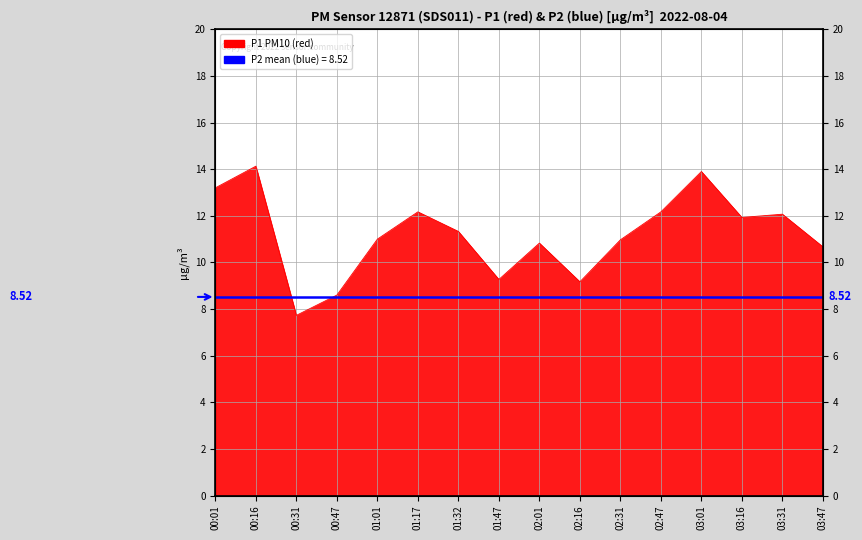

List the labels in order of value, largest first.

00:16, 03:01, 00:01, 01:17, 02:47, 03:31, 03:16, 01:32, 01:01, 02:31, 02:01, 03:47, 01:47, 02:16, 00:47, 00:31